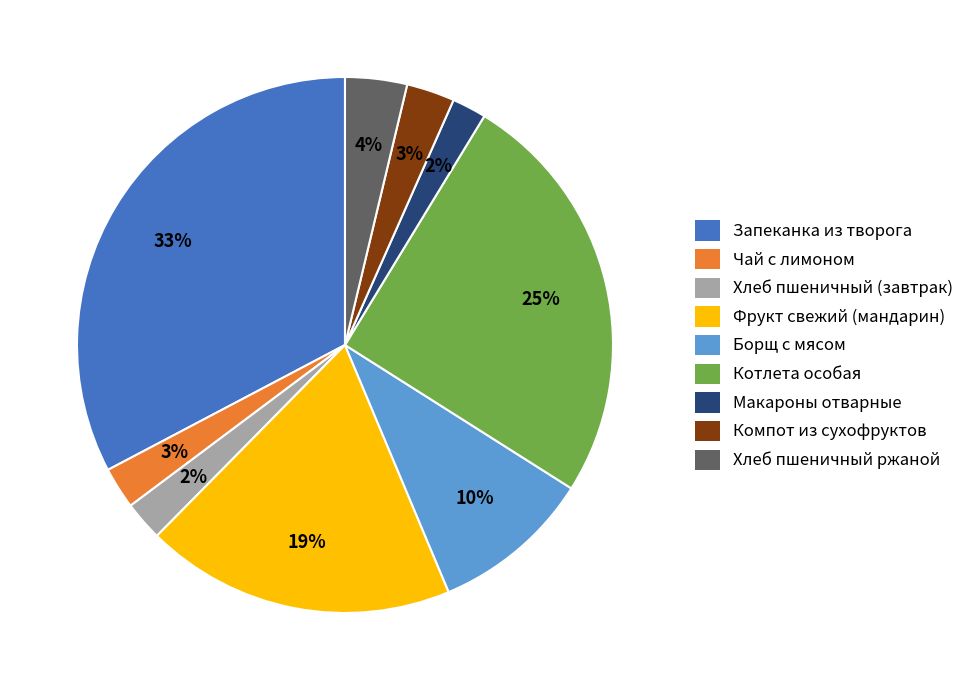

To the nearest percent, what portion does Компот из сухофруктов represent?

3%